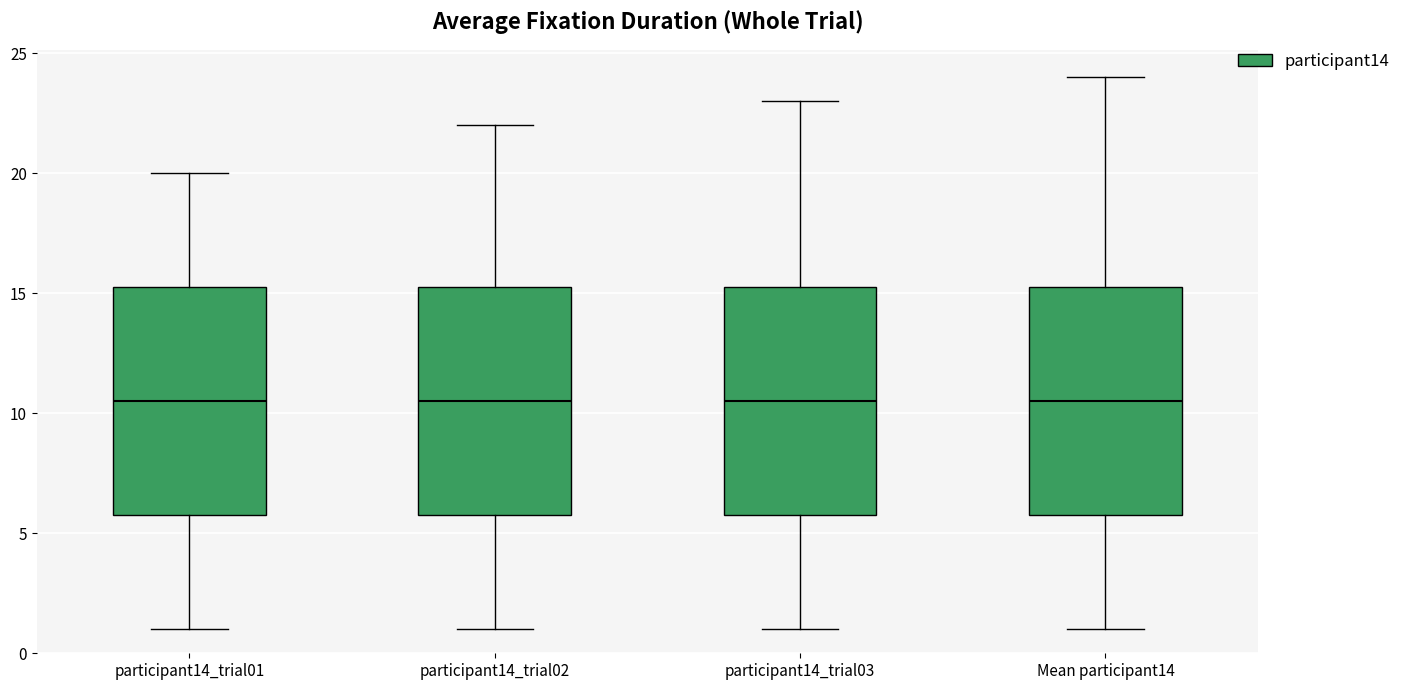

Reading left to right, transcribe this box plot: for each box, give where its median line is, the range the box spans, and where its two whiskers end, as read against the y-axis. The values are not printed on the chart, so give them approximately, as read against the axis.

participant14_trial01: median 10.5, box 6.0 to 15.5, whiskers 1.0 to 20.0
participant14_trial02: median 10.5, box 6.0 to 15.5, whiskers 1.0 to 22.0
participant14_trial03: median 10.5, box 6.0 to 15.5, whiskers 1.0 to 23.0
Mean participant14: median 10.5, box 6.0 to 15.5, whiskers 1.0 to 24.0